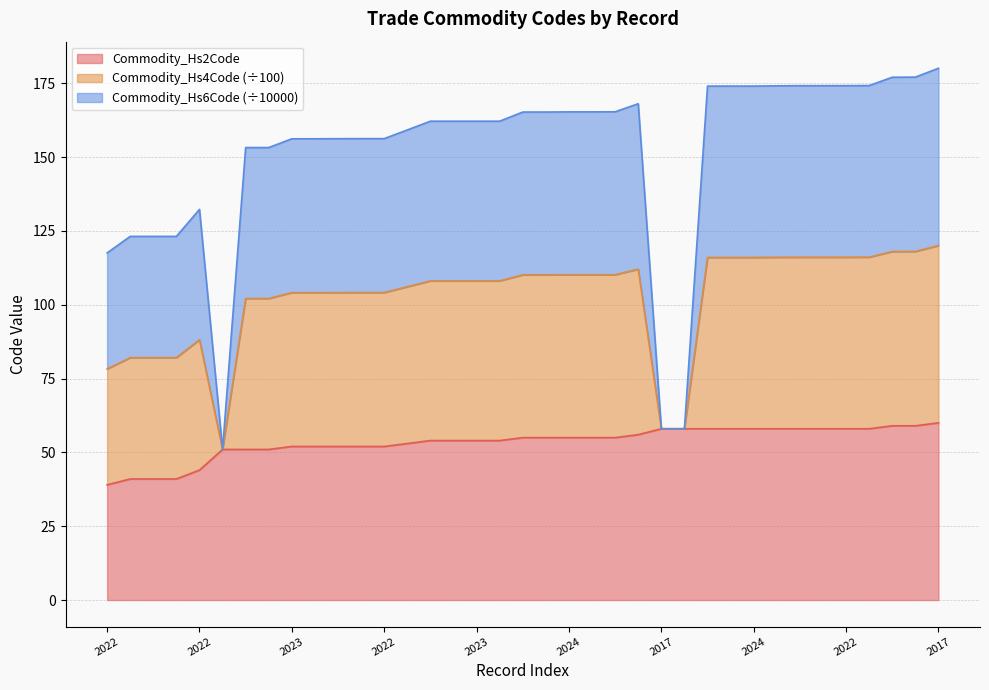

How many interior local peaks does the Commodity_Hs4Code series have?

2